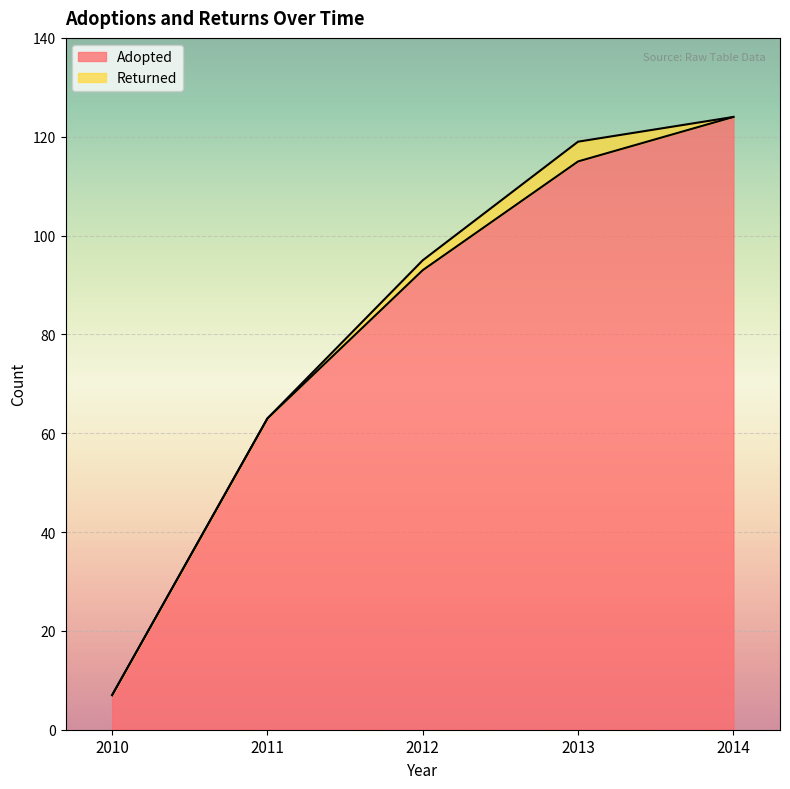

What is the value of the 3rd point from the left?

93